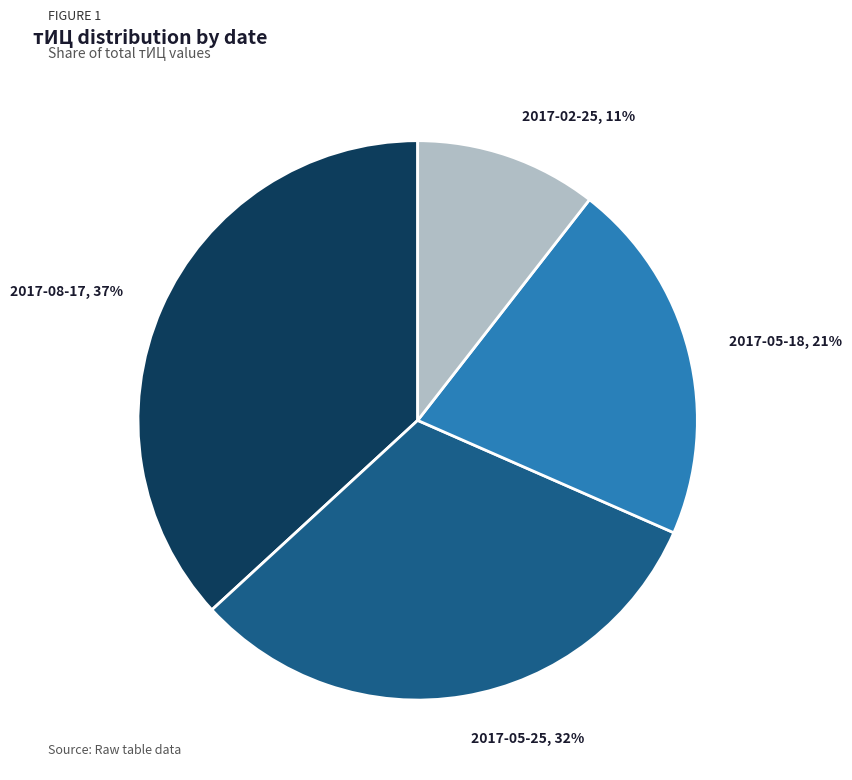

Is there a majority slice in this chart?

No